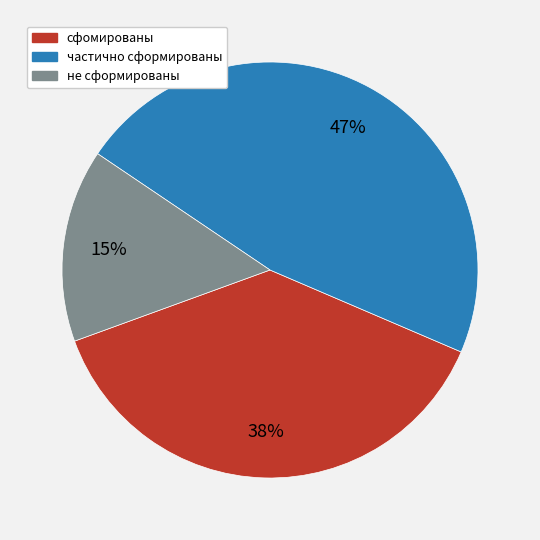

Combined, do не сформированы and частично сформированы account for over 50%?

Yes